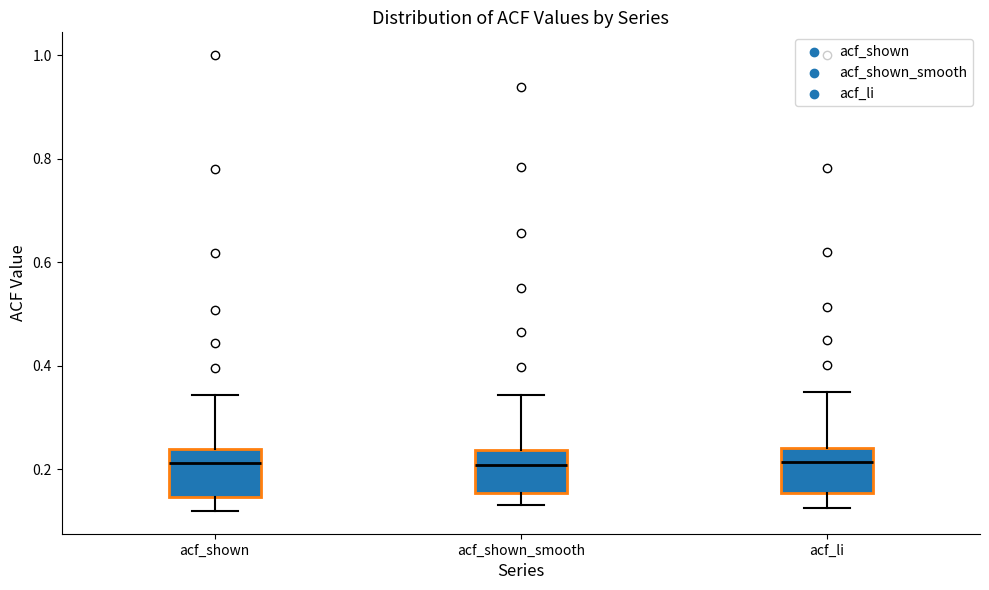

Reading left to right, transcribe this box plot: for each box, give where its median line is, the range the box spans, and where its two whiskers end, as read against the y-axis. The values are not printed on the chart, so give them approximately, as read against the axis.

acf_shown: median 0.22, box 0.14 to 0.24, whiskers 0.12 to 0.34
acf_shown_smooth: median 0.20, box 0.16 to 0.24, whiskers 0.14 to 0.34
acf_li: median 0.22, box 0.16 to 0.24, whiskers 0.12 to 0.34